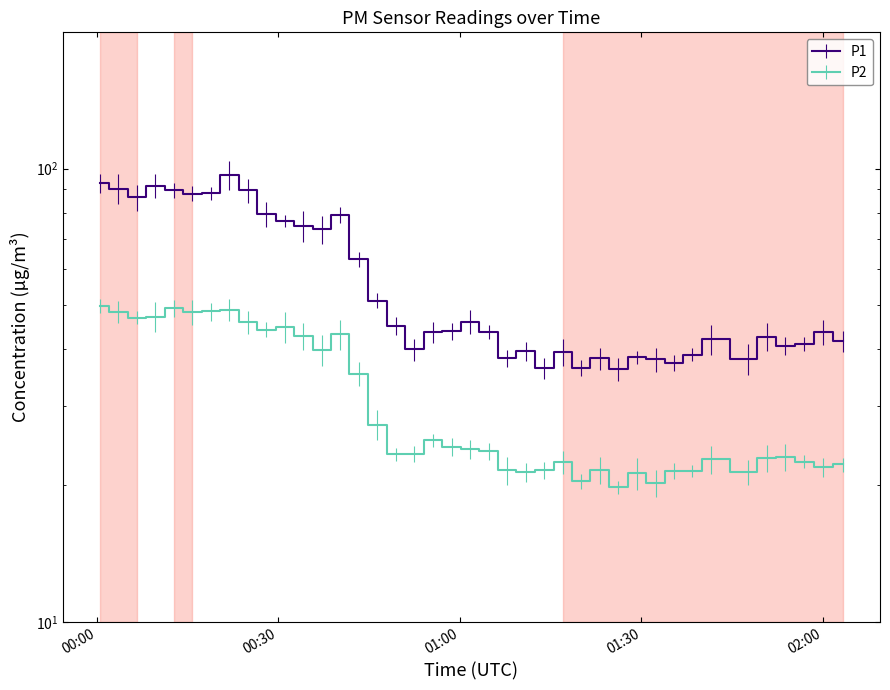

Which series has the largest range (max minus min)?

P1